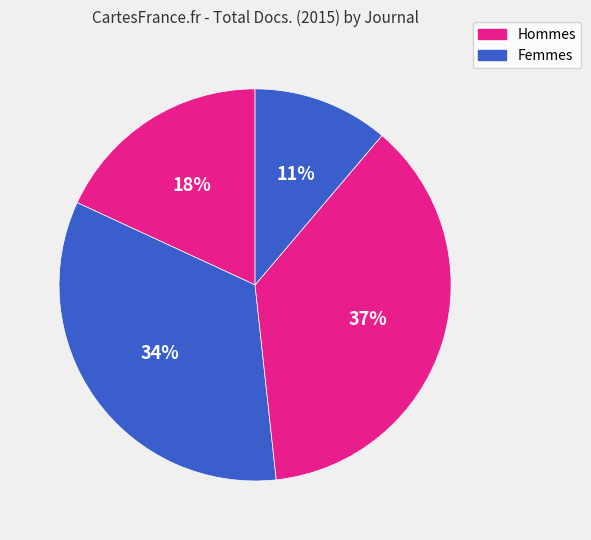

How many segments does this pie chart have?

4